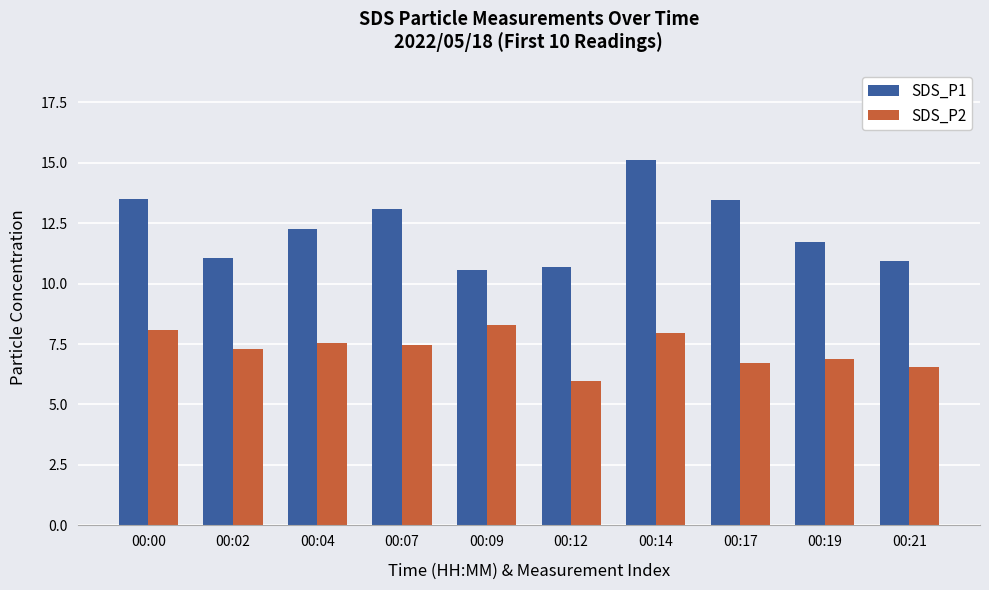

How many groups of bars are there?

10